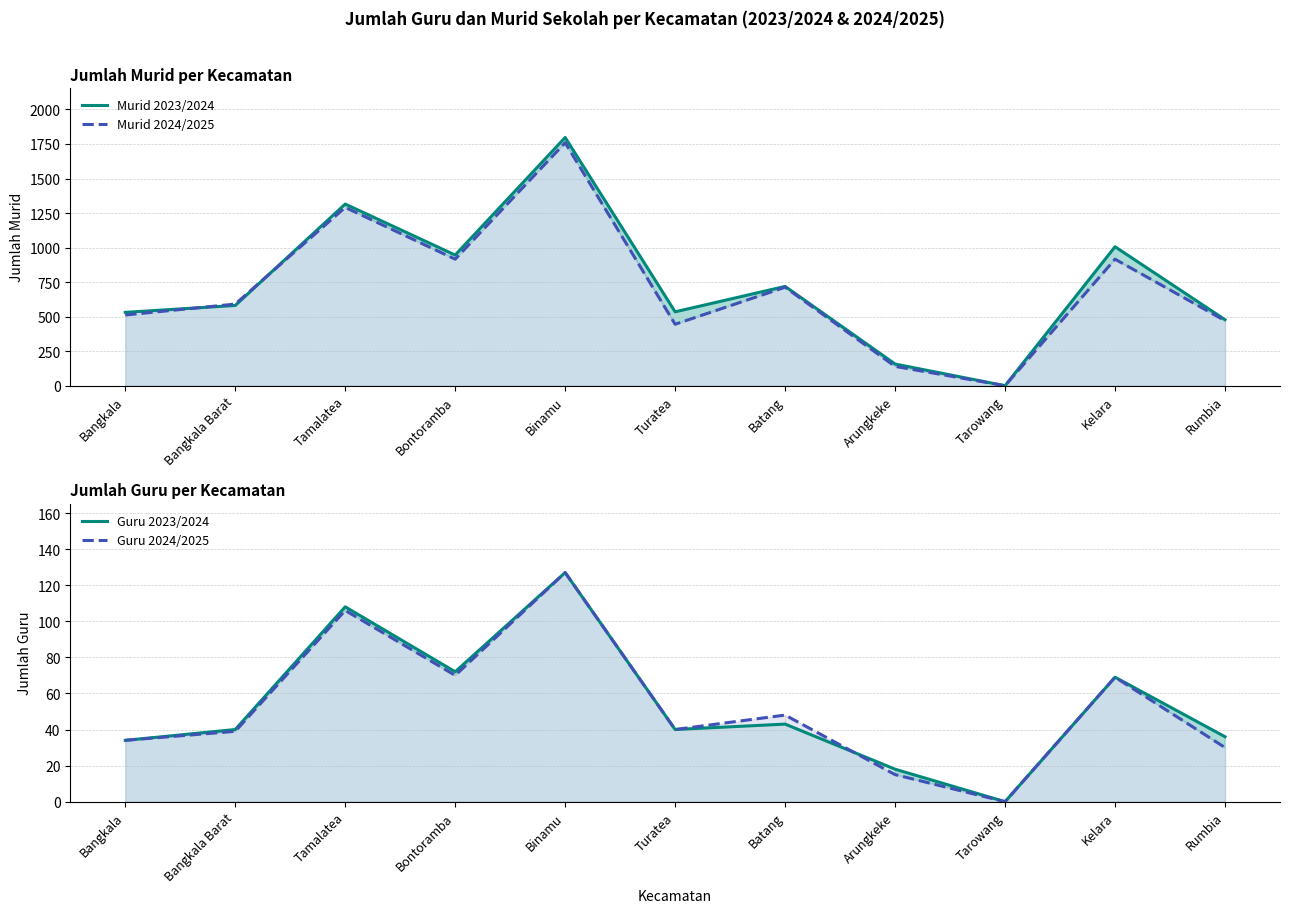

List the series in order of their peak value, lowest first.

Guru 2023/2024, Guru 2024/2025, Murid 2024/2025, Murid 2023/2024